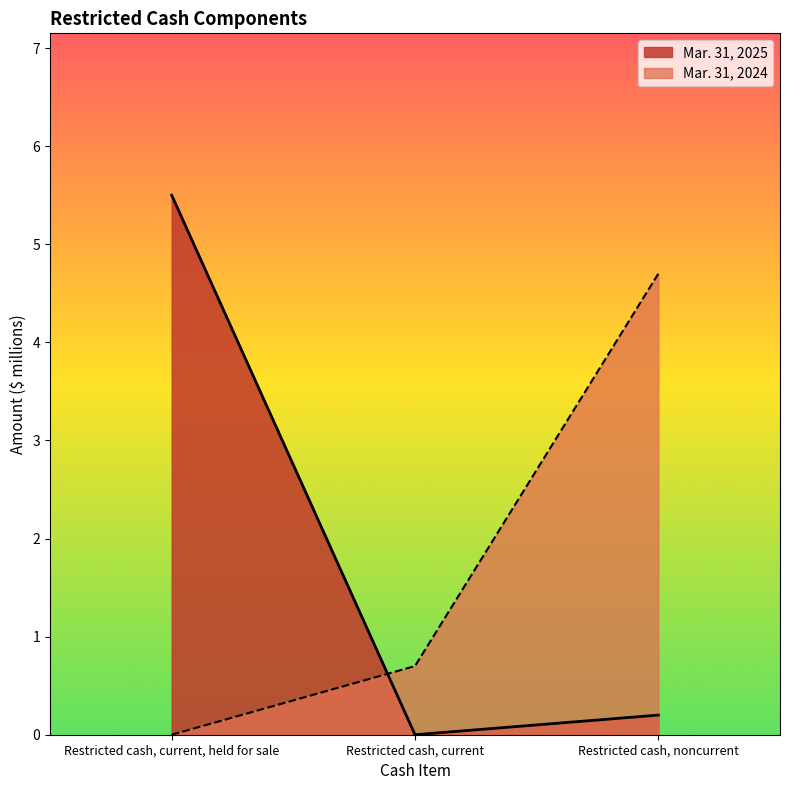

True or false: Mar. 31, 2024 has a value of 0.0 at Restricted cash, current, held for sale.

True